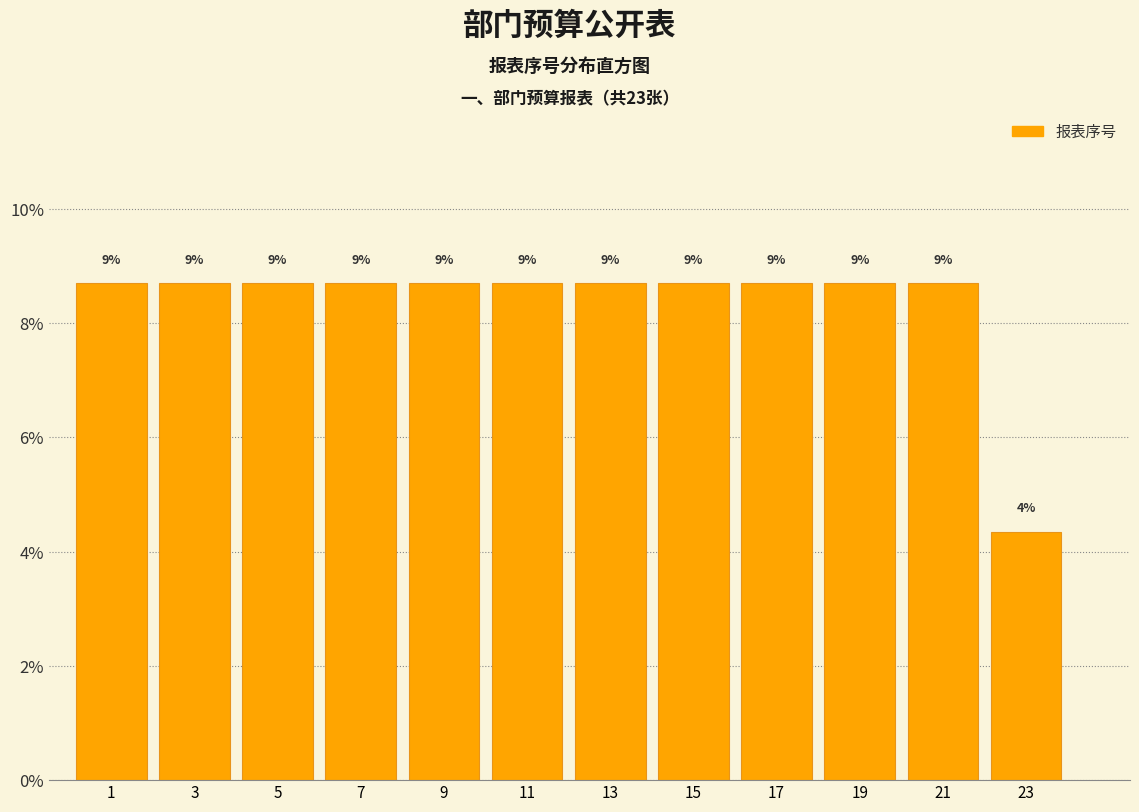

Does the chart contain any negative values?

No